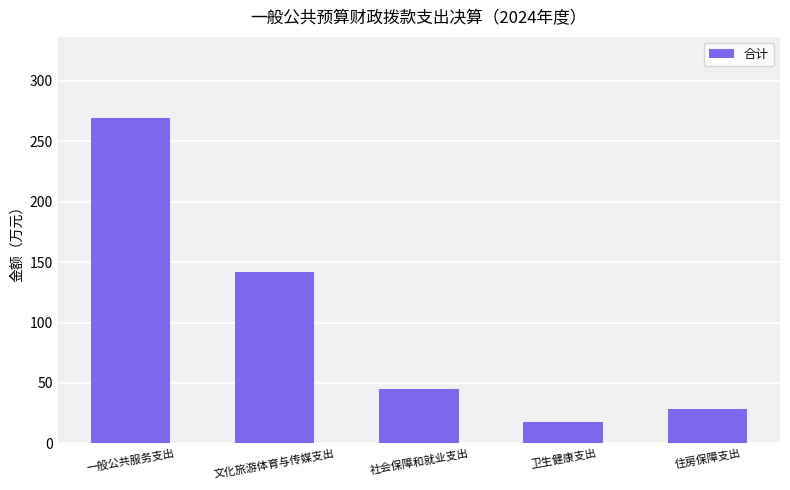

How many data points are above 44?

3